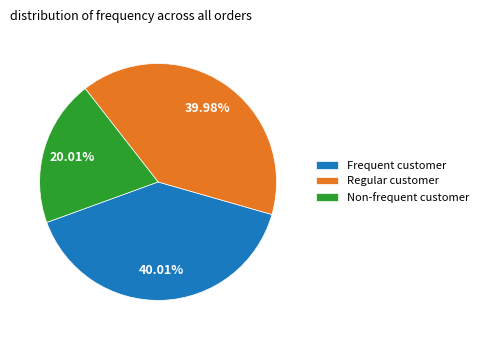

Approximately how many times larger is the value at Regular customer compared to Frequent customer?

1.0